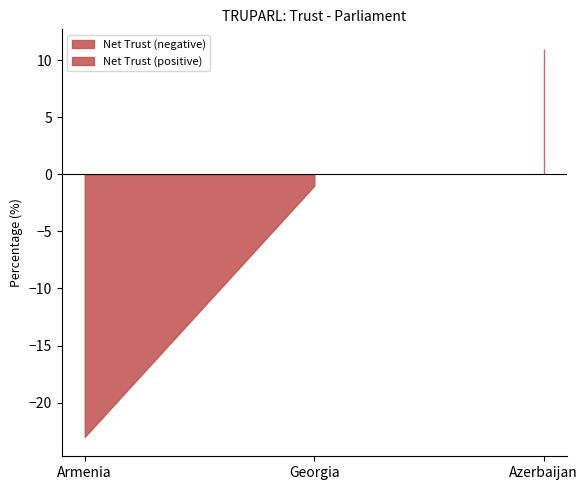

What is the label of the 1st point from the left?

Armenia